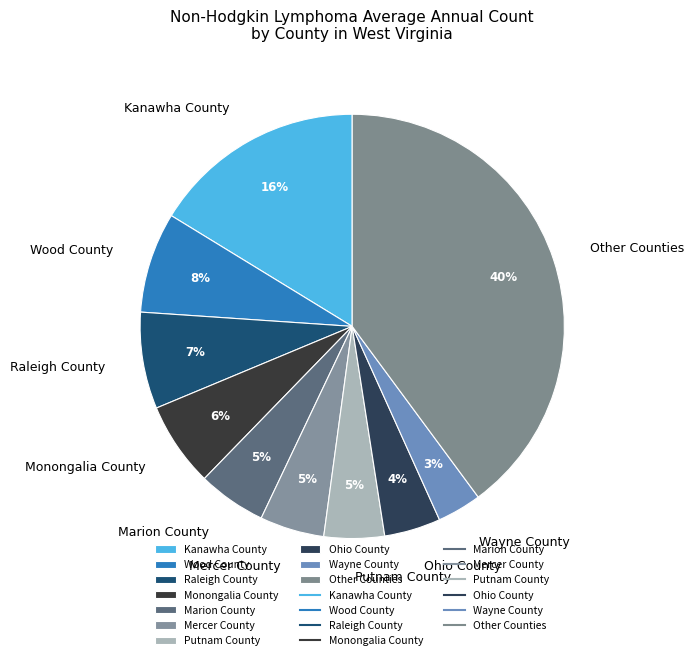

The Raleigh County slice represents 22% of the pie. True or false?

False